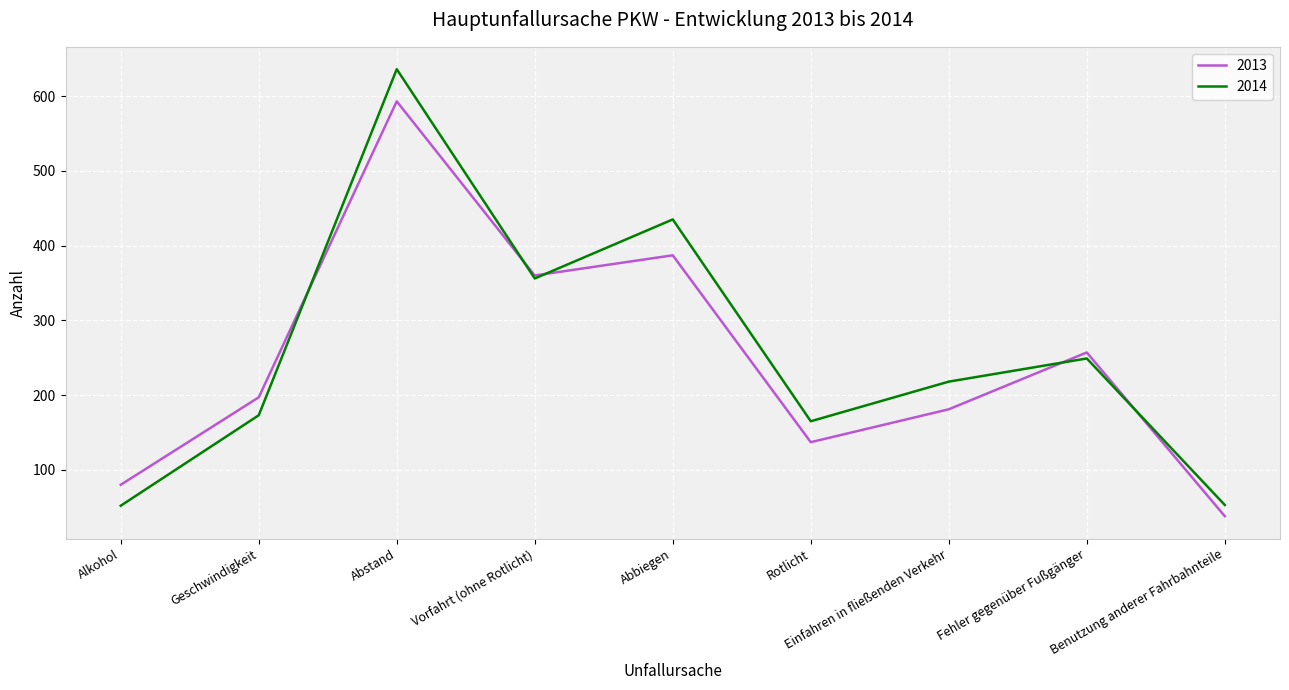

Which label corresponds to the largest value in the chart?

Abstand